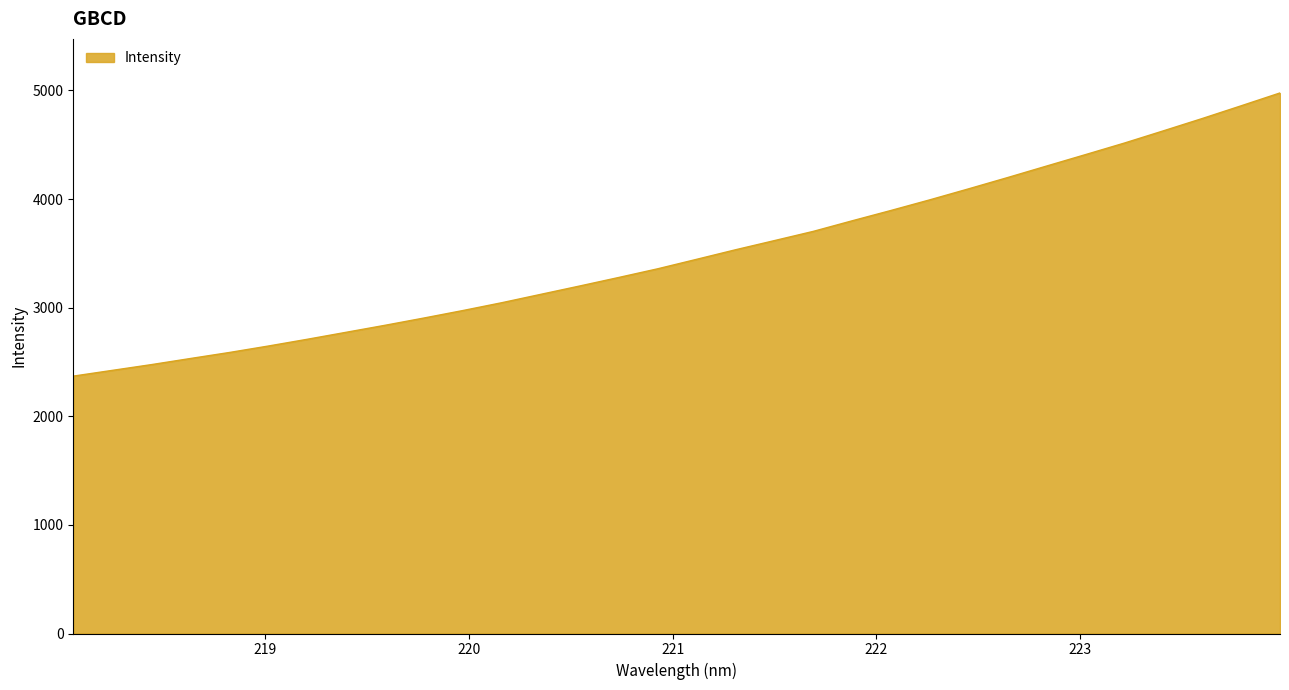

True or false: the data has more than 2 interior local peaks.

False